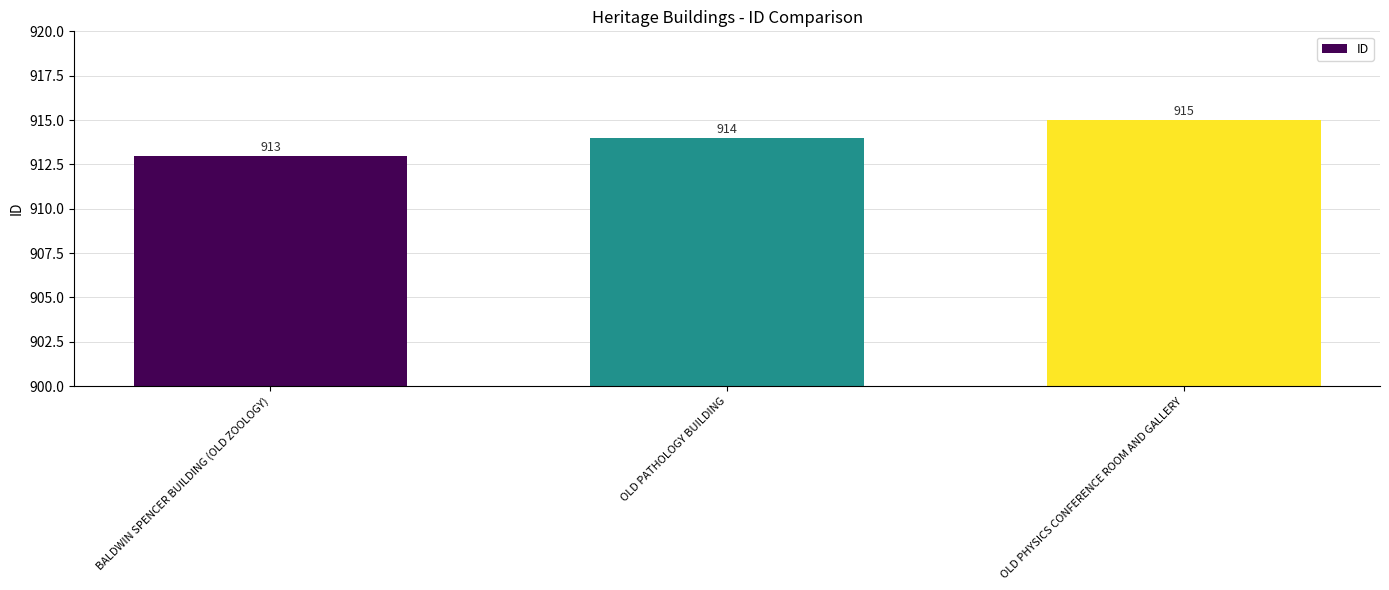

Reading left to right, transcribe all the data shown in this chart.

913	914	915